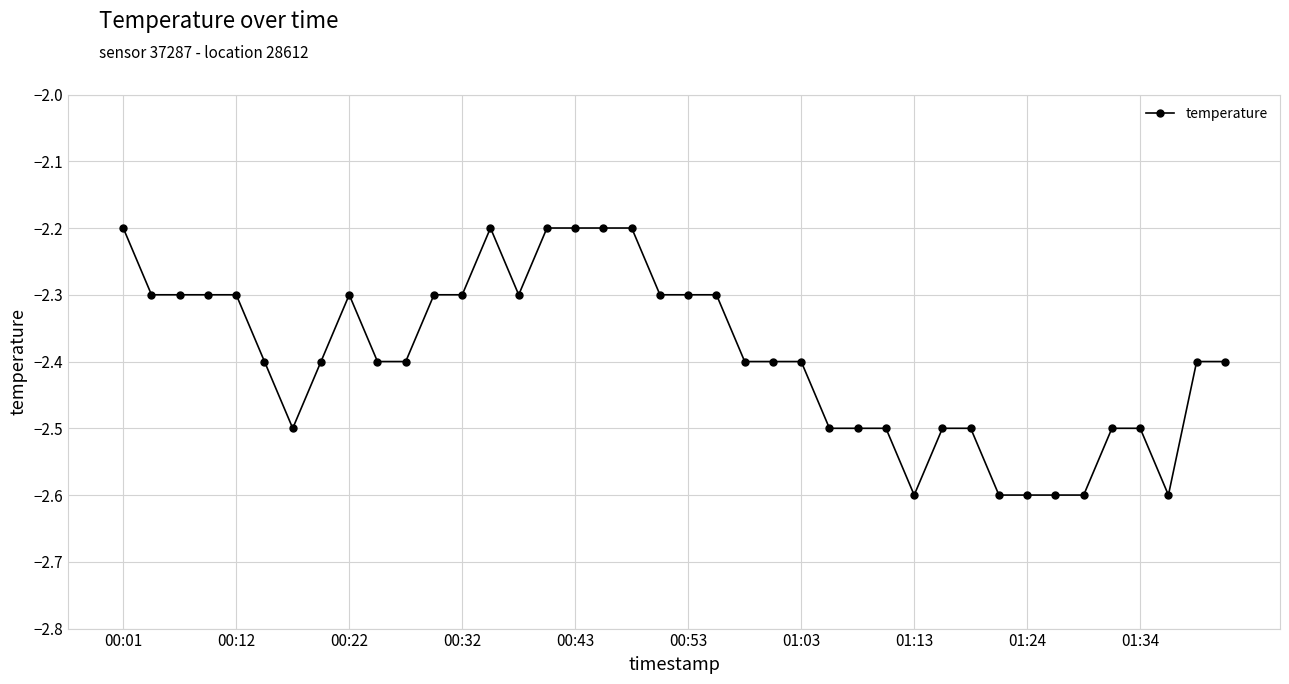

What is the smallest value displayed?

-2.6